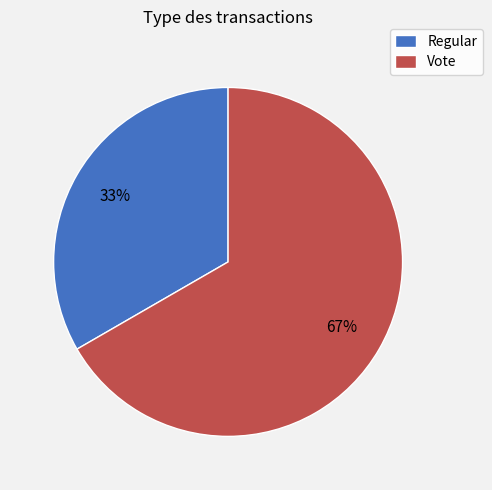

What is the smallest slice in the pie chart?

Regular